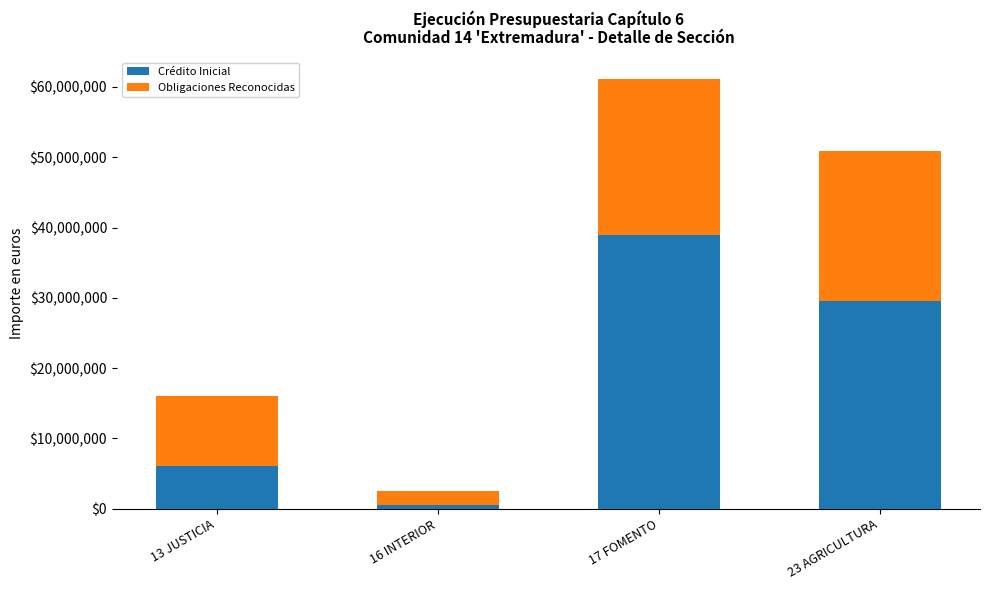

At which category is the sum across all series the highest?

17 FOMENTO